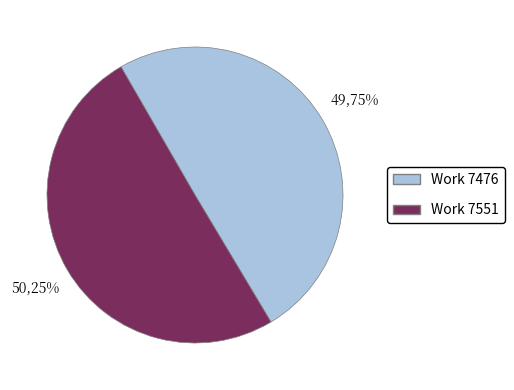

Which slice is the smallest?

Work 7476